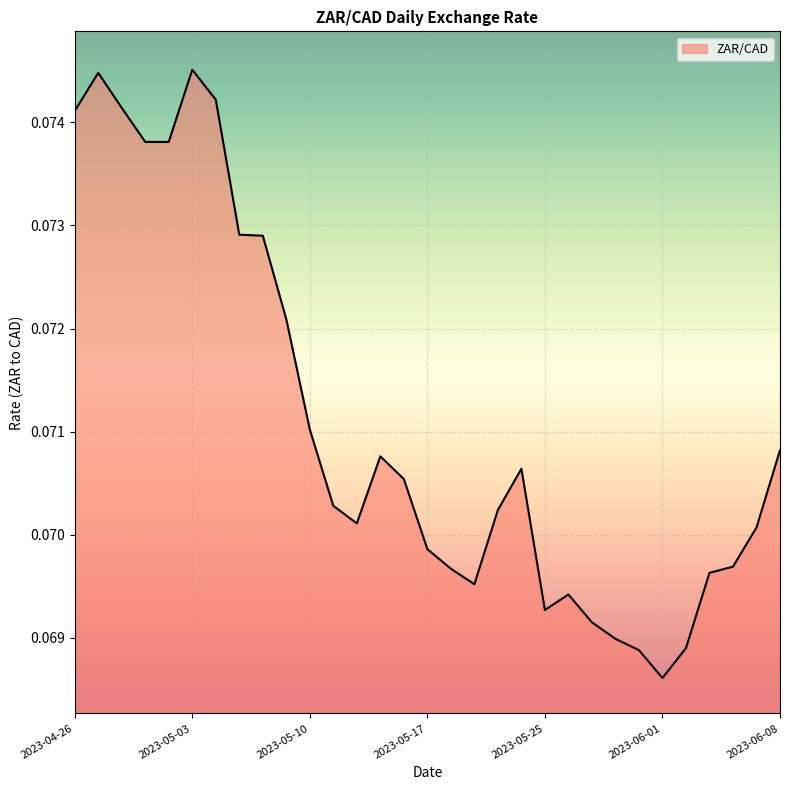

How many lines are shown in the chart?

1